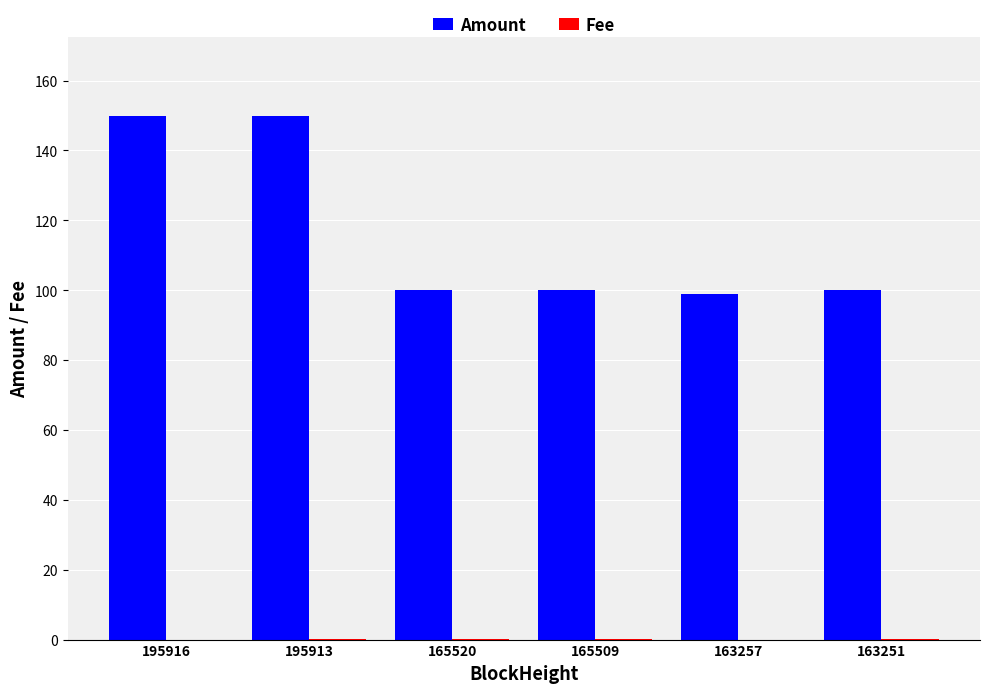

How many groups of bars are there?

6